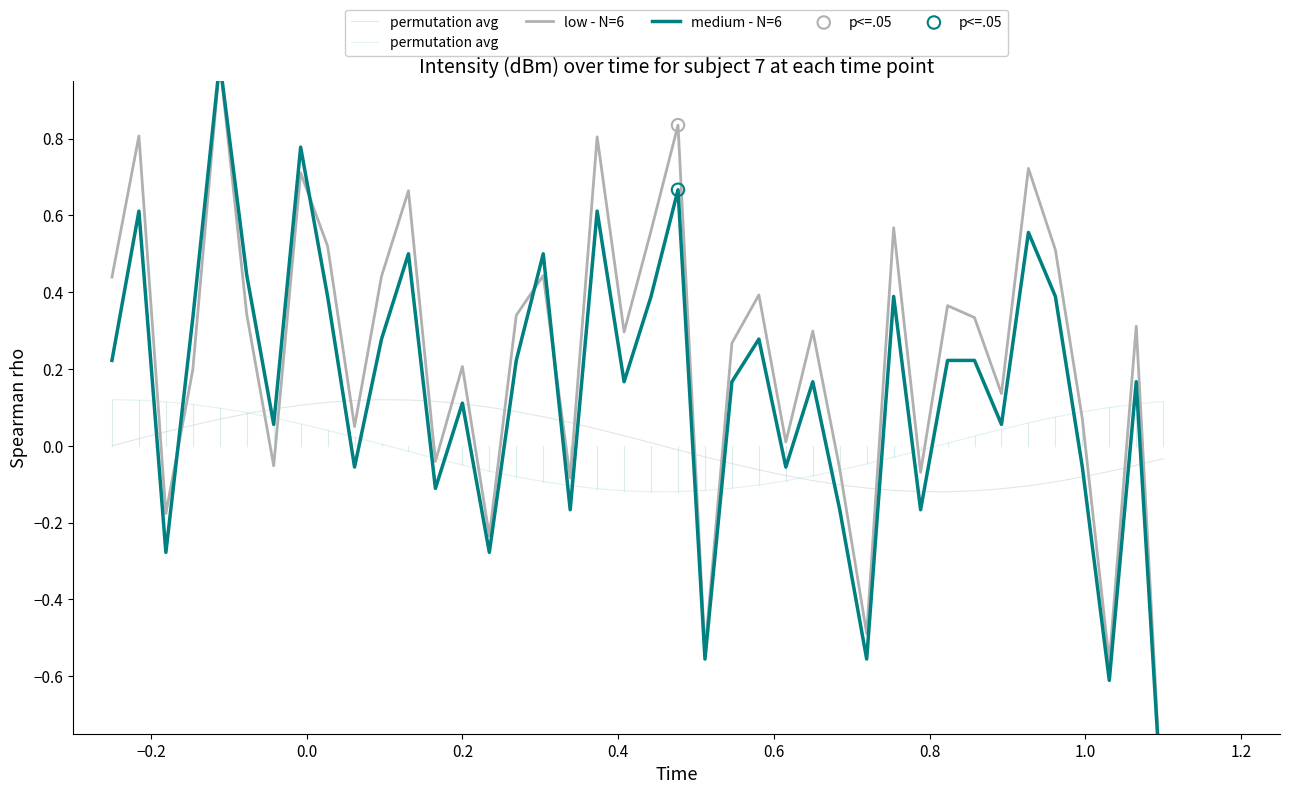

What are all the series names shown in the legend?

low - N=6, medium - N=6